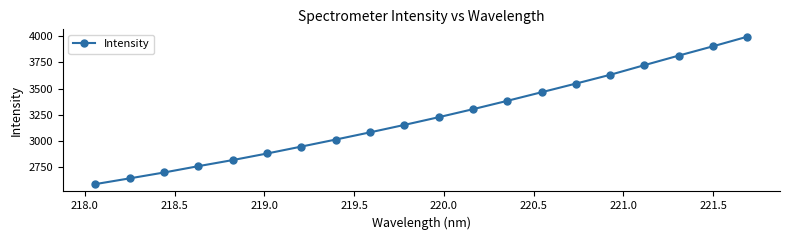

True or false: the data has more than 1 interior local peaks.

False